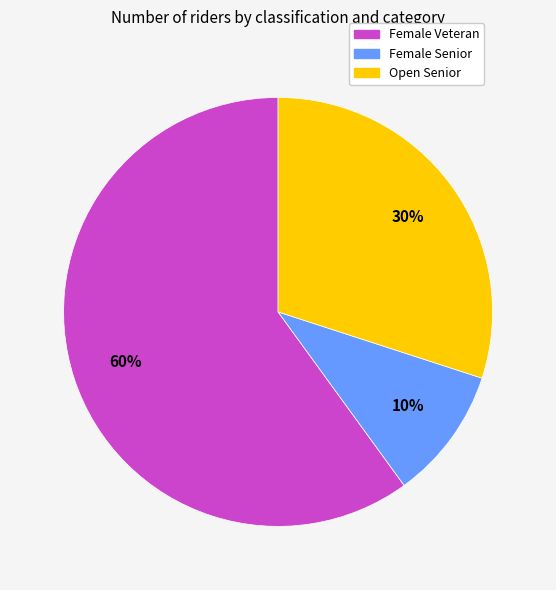

Between Female Veteran and Female Senior, which is larger?

Female Veteran